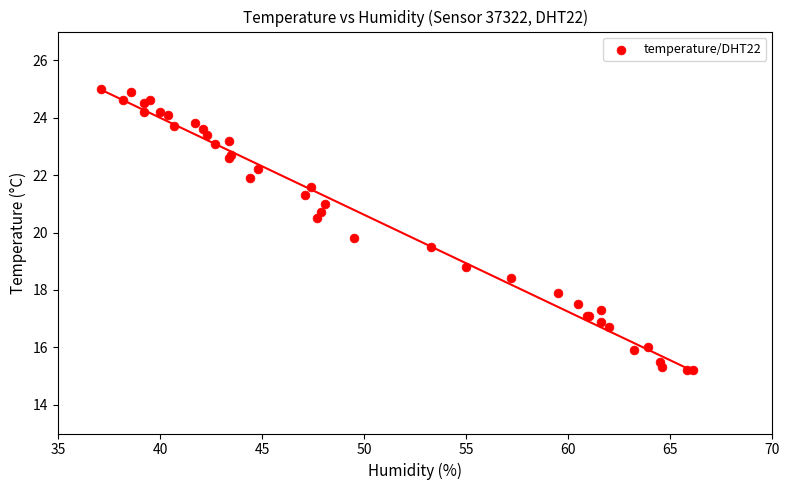

What Y value in the scatter plot is closest to 20?

19.8